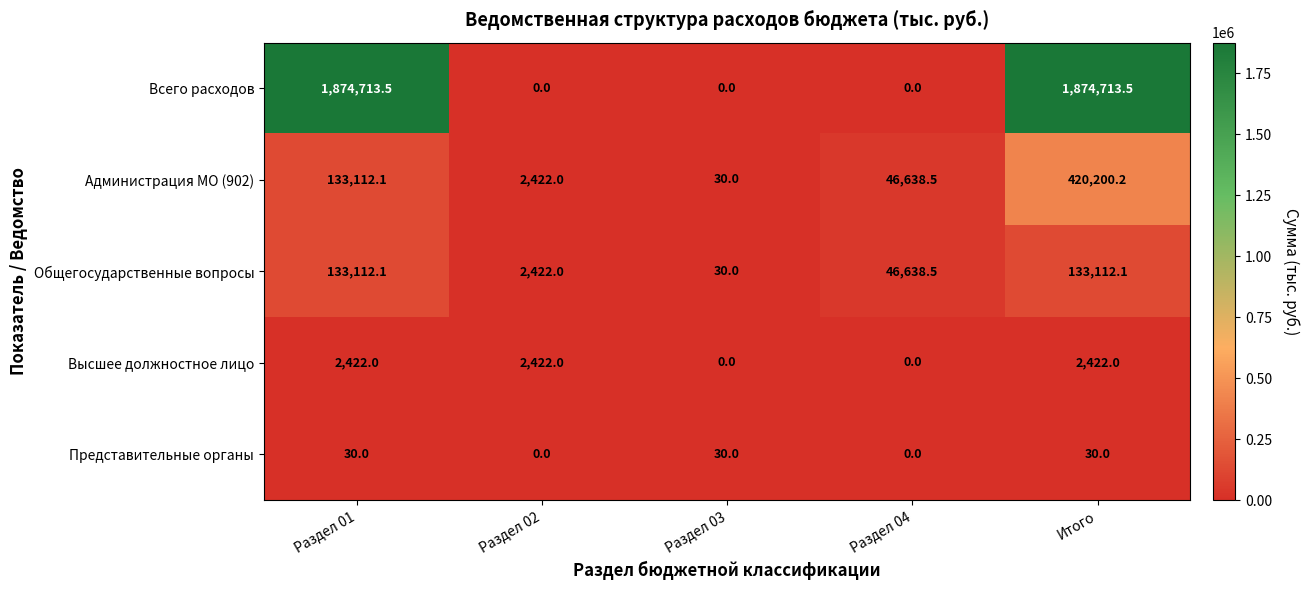

How many categories are shown in the chart?

5